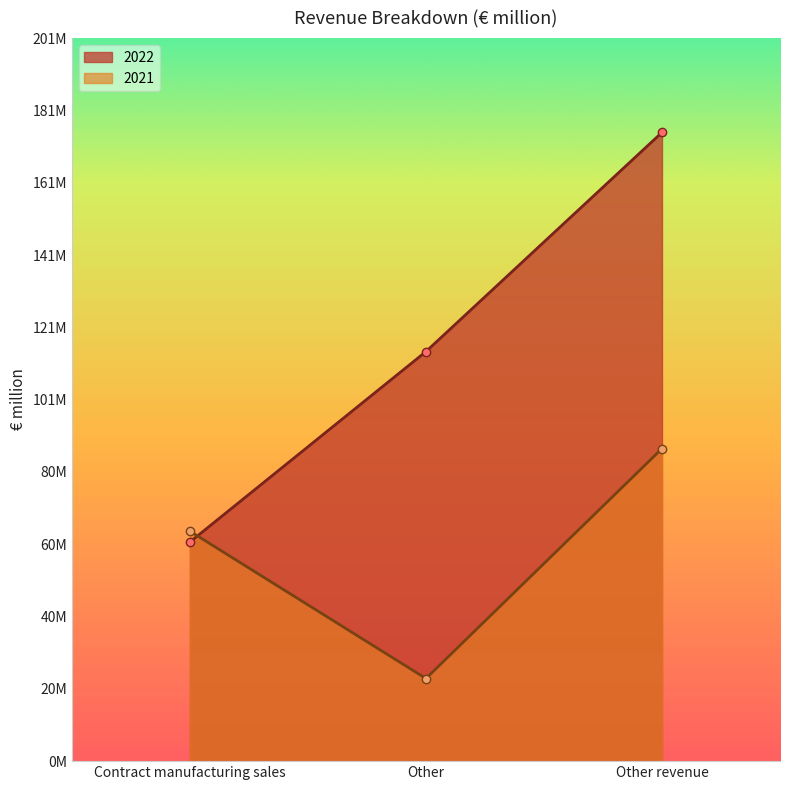

How many lines are shown in the chart?

2